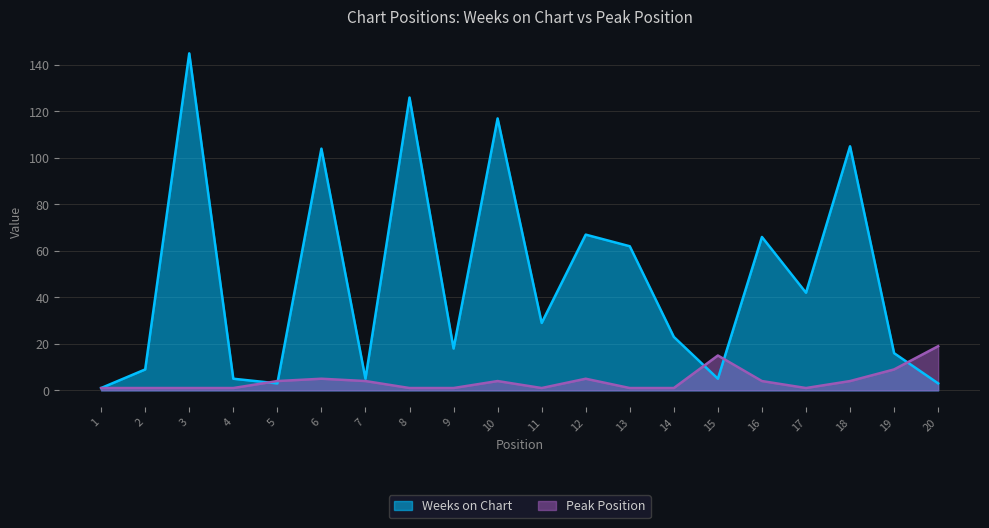

Is the value of Weeks on Chart at 1 greater than the value of Peak Position at 16?

No